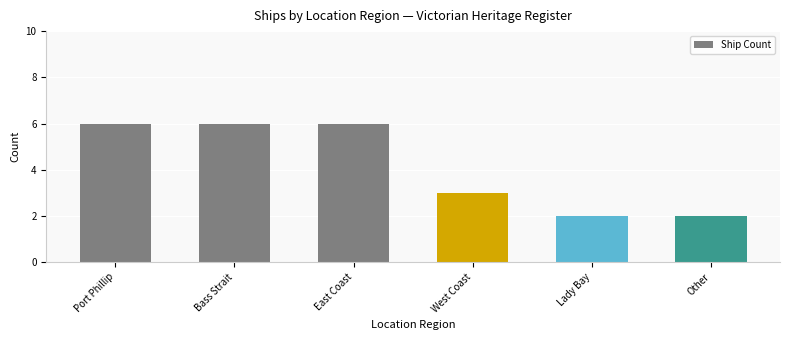

Between Lady Bay and Port Phillip, which is larger?

Port Phillip